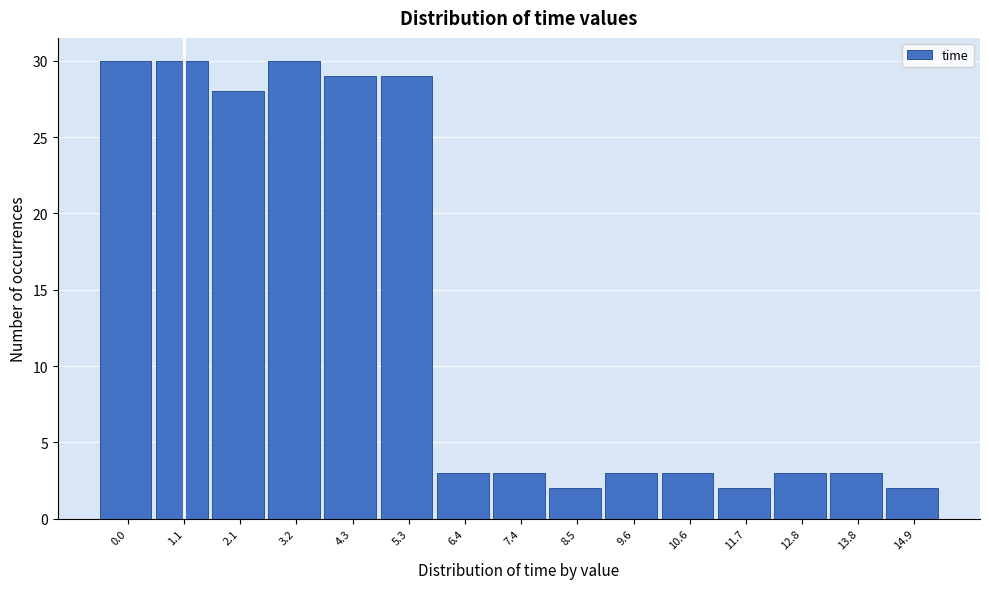

Reading right to left, list all the values displayed in this chart.

14.9=2	13.8=3	12.8=3	11.7=2	10.6=3	9.6=3	8.5=2	7.4=3	6.4=3	5.3=29	4.3=29	3.2=30	2.1=28	1.1=30	0.0=30